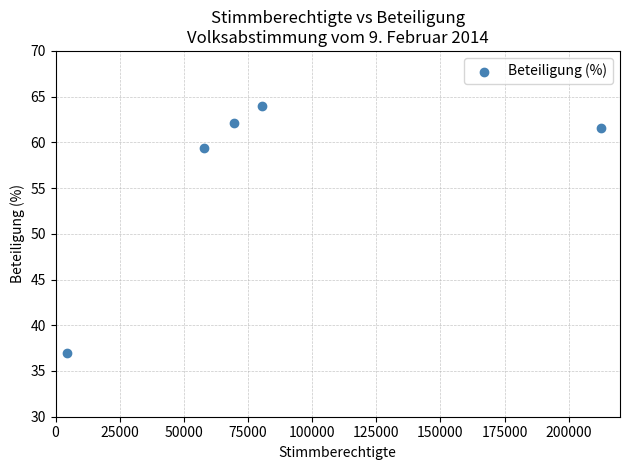

What is the average X value?

85002.0